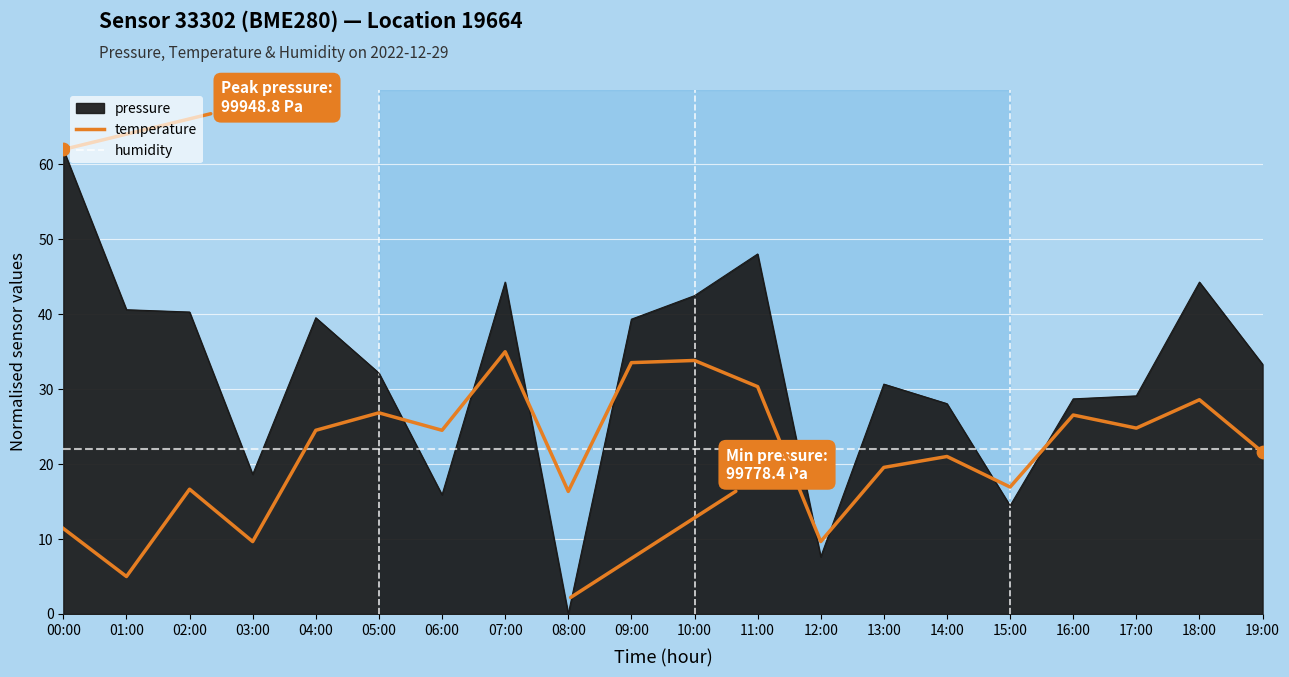

At how many categories does at least one series exceed 23?

16